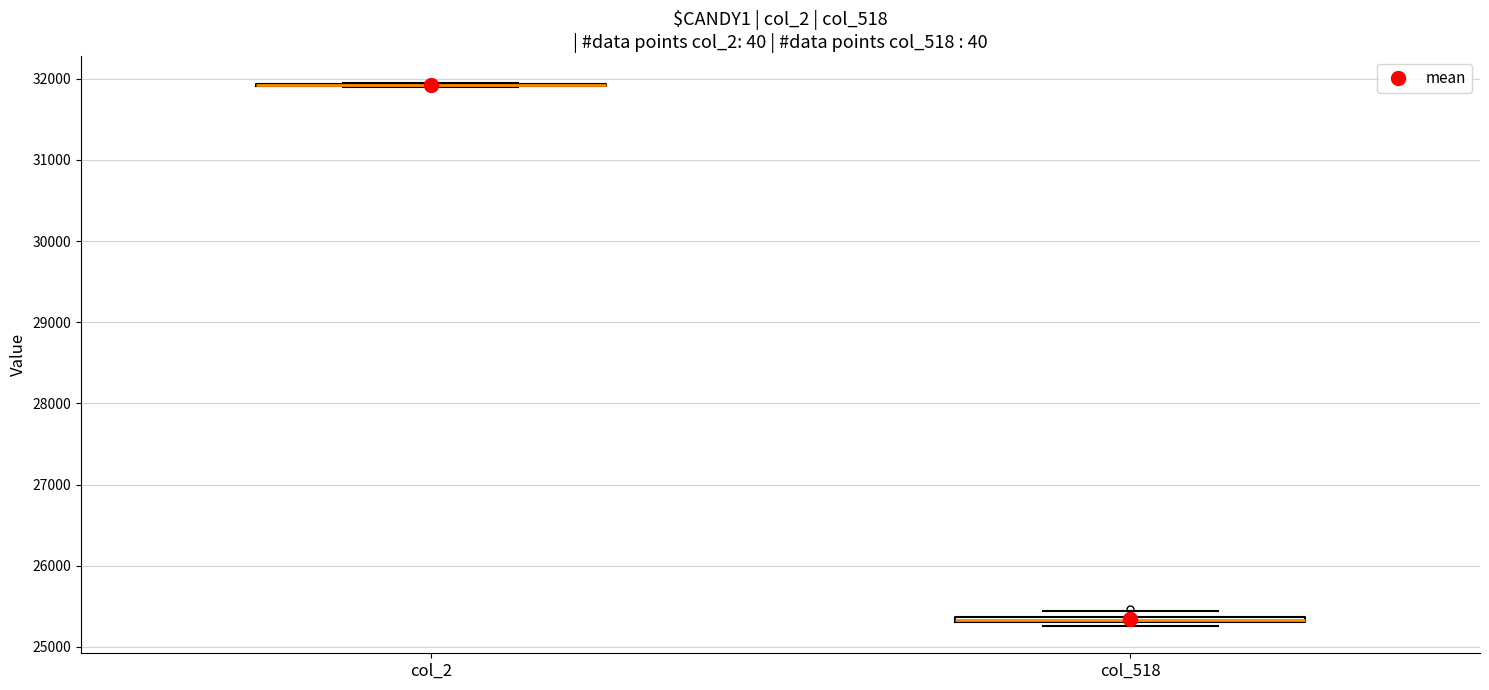

Where is the upper edge of the box for col_518 on the y-axis? The values are not printed on the chart, so give them approximately, as read against the axis.

25400